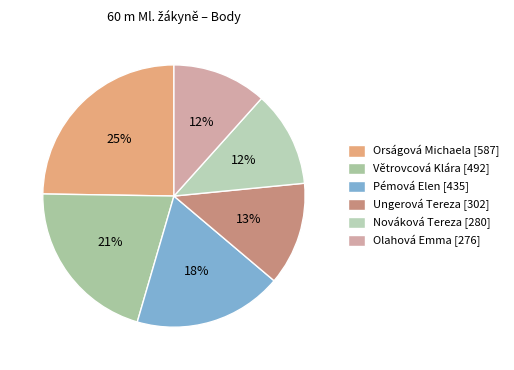

To the nearest percent, what is the difference between the largest and smallest slice percentages?

13%